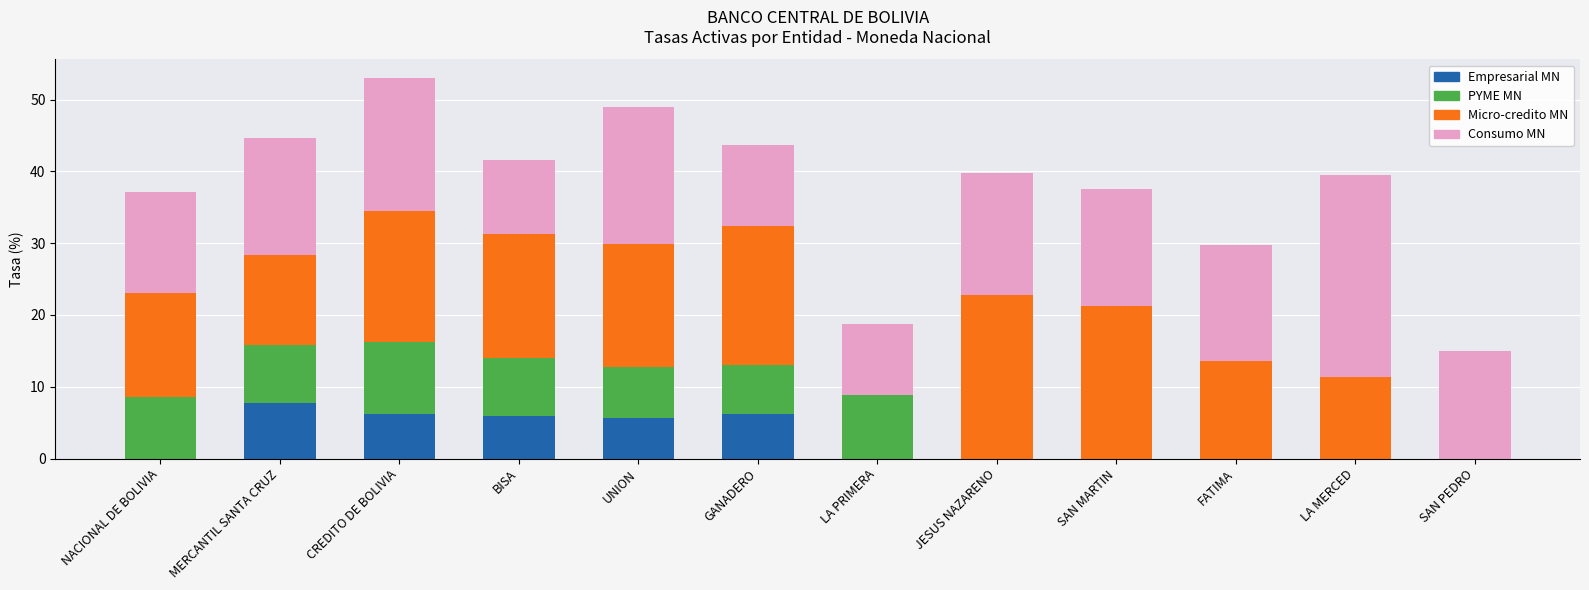

What is the sum of all Empresarial MN values?

31.7